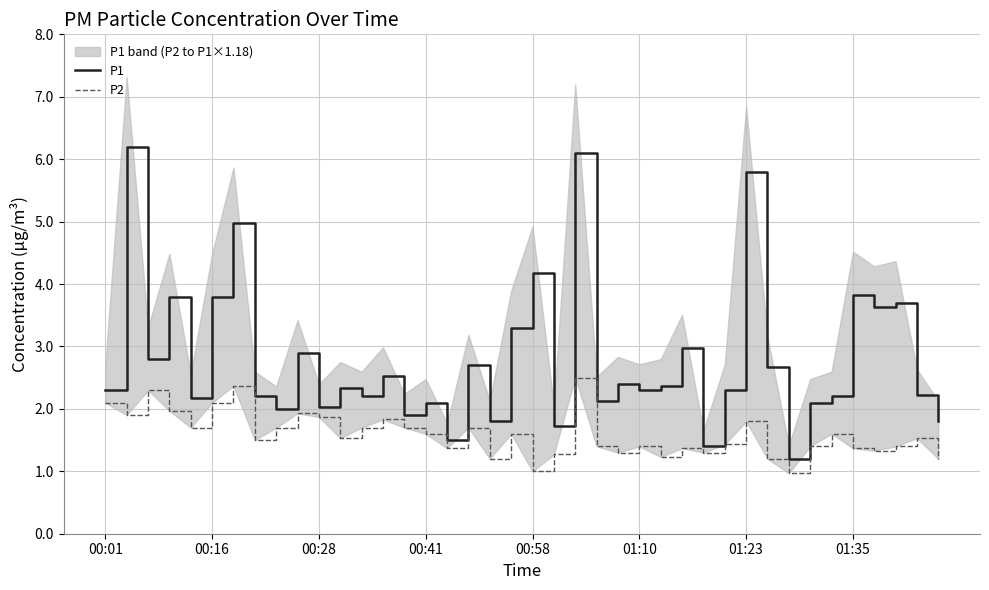

What is the difference between the highest and lowest values at 26?

1.1